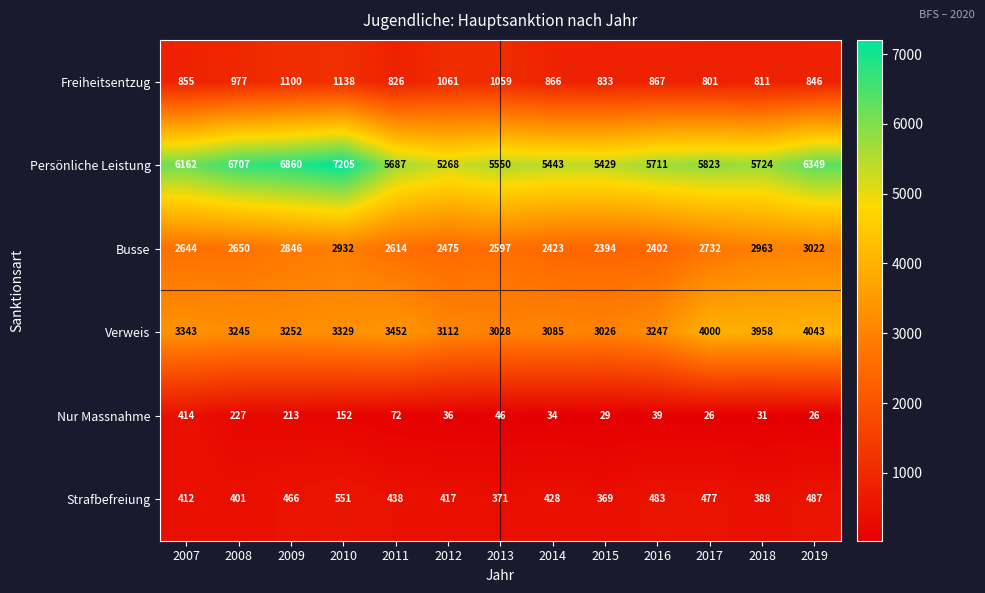

Where does the Verweis series first go above 3252?

2007